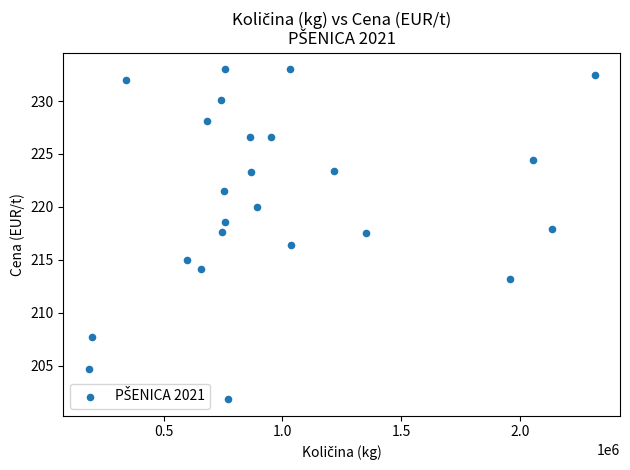

What is the range of Y values (max minus min)?

31.2